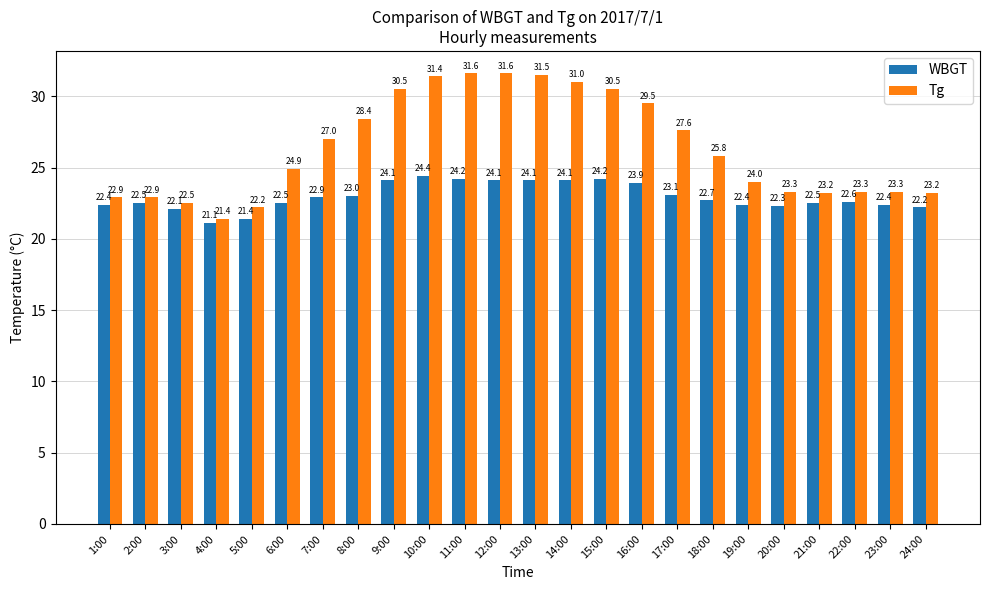

Which series changed the most between 8:00 and 9:00?

Tg